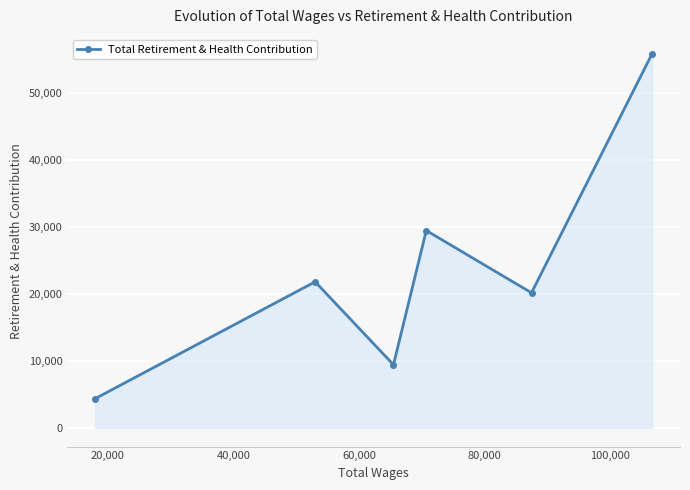

What is the greatest value displayed?

55960